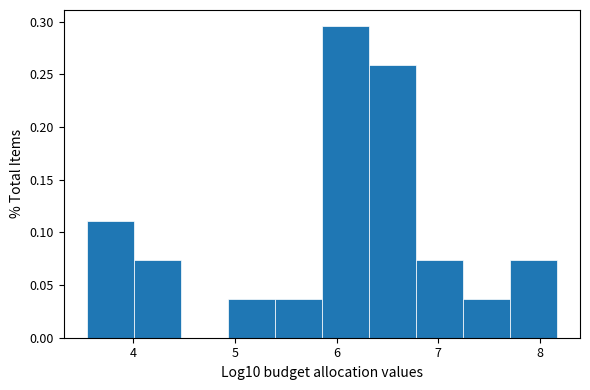

Over which range of the x-axis is the bar tallest?

5.9 to 6.3